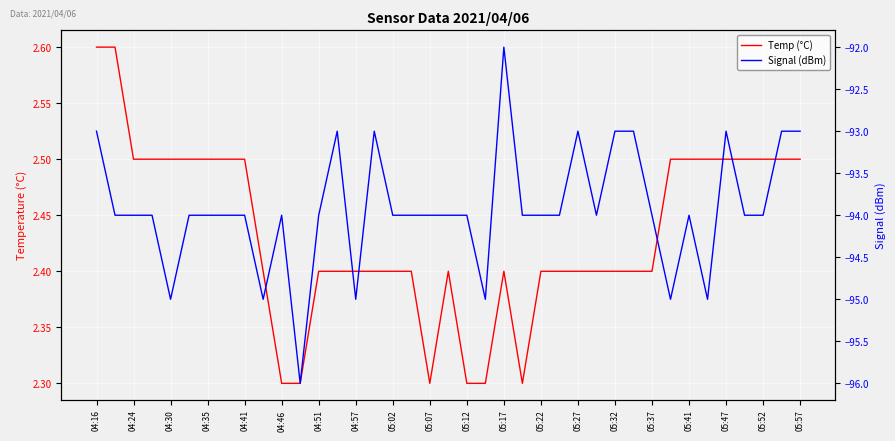

How many categories are shown in the chart?

39